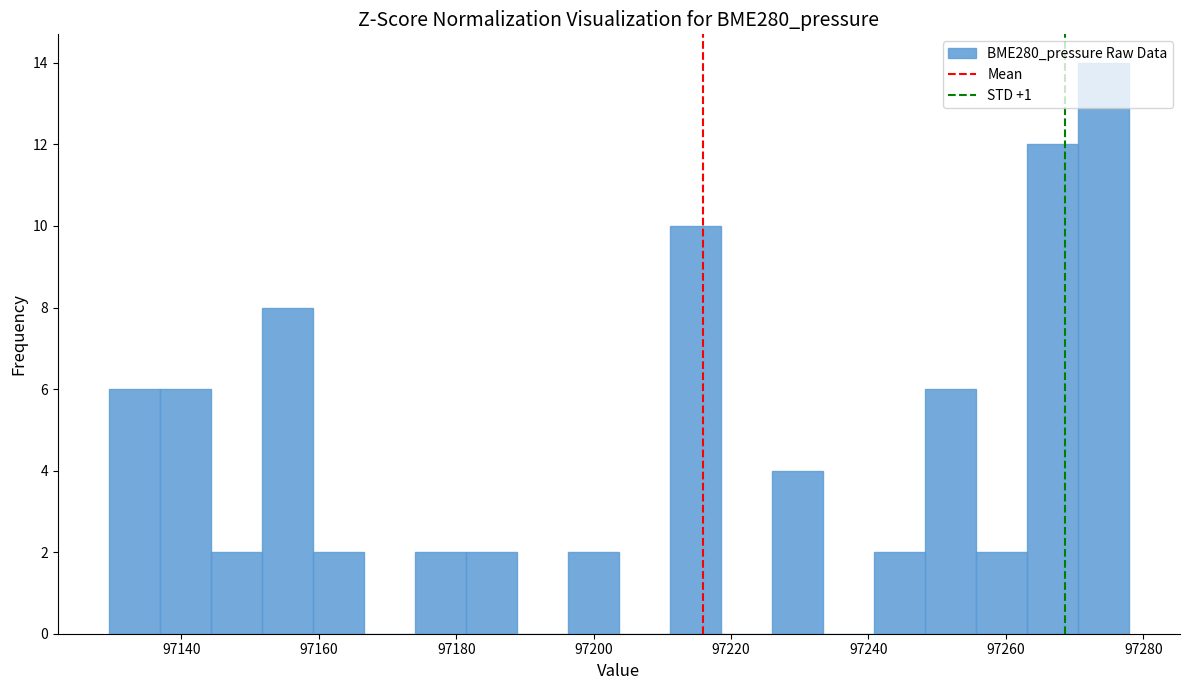

Around what value on the x-axis is the tallest bar? Give the approximate position of its centre, as read against the axis.

97274